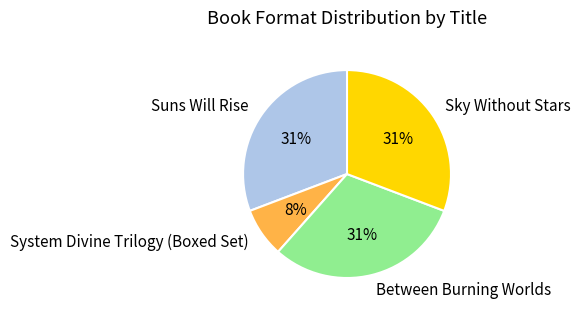

Does Suns Will Rise account for over 50% of the chart?

No